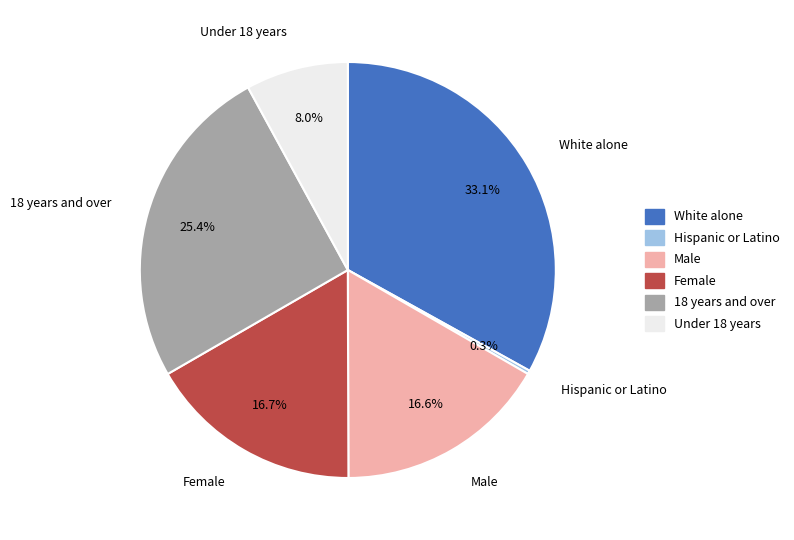

Which has a higher value, 18 years and over or Hispanic or Latino?

18 years and over